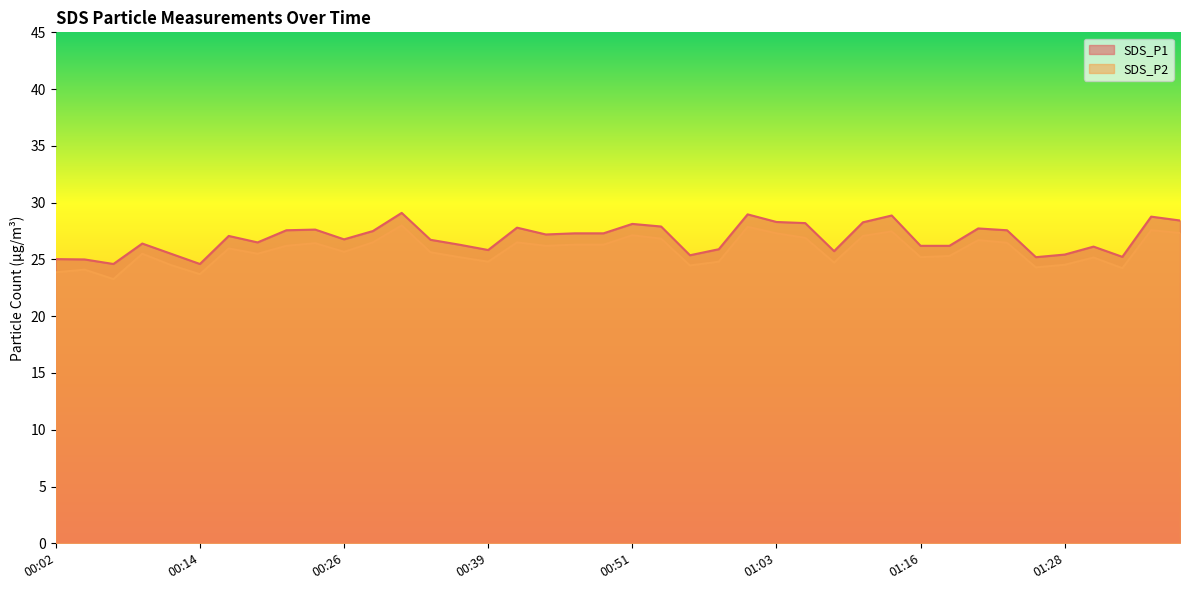

What is the smallest value displayed?

23.3